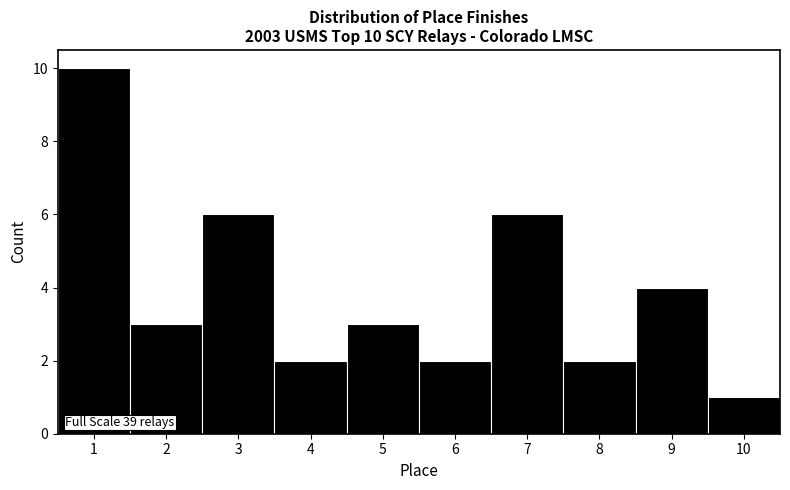

Over which range of the x-axis is the bar tallest?

0.5 to 1.5